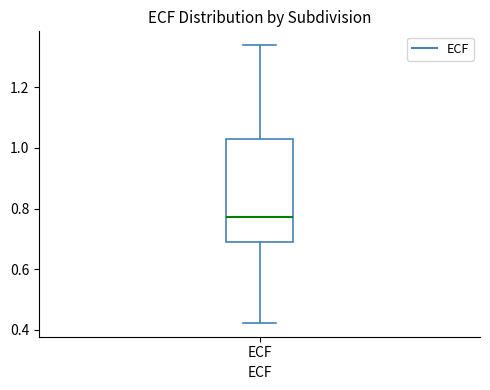

Where does the median line of the box for ECF sit on the y-axis? The values are not printed on the chart, so give them approximately, as read against the axis.

0.78